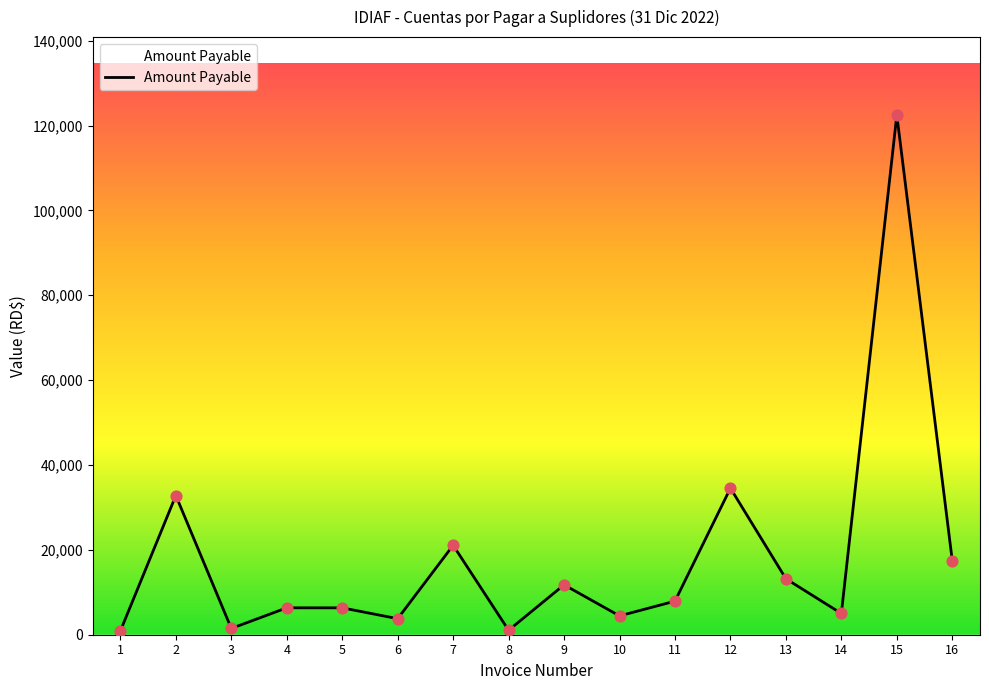

Between 16 and 8, which is larger?

16